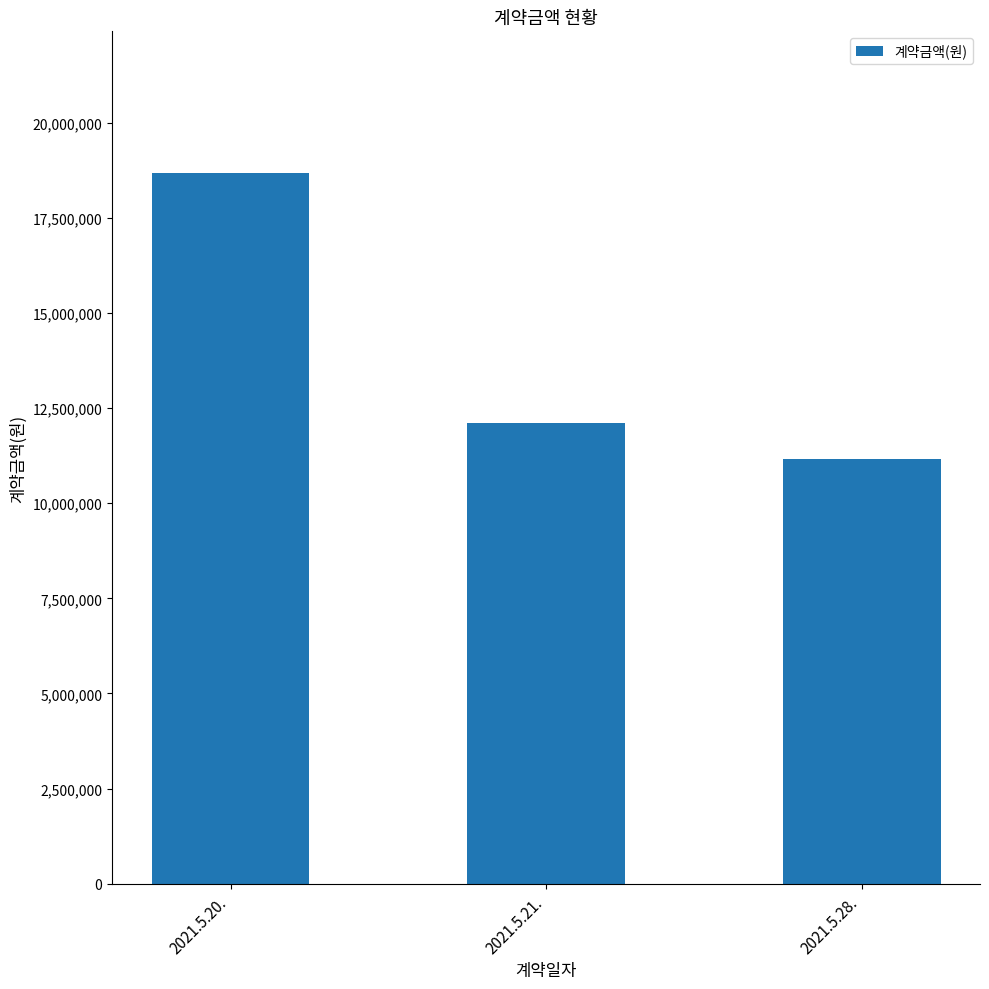

Rank the categories by value from highest to lowest.

2021.5.20., 2021.5.21., 2021.5.28.